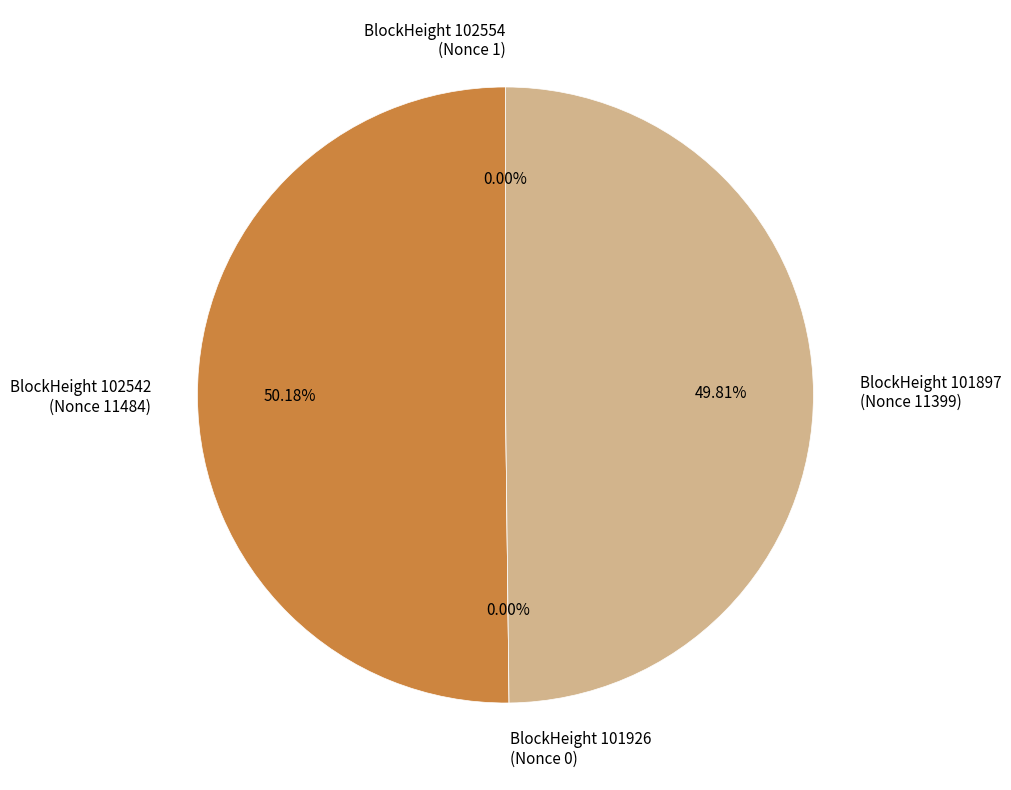

To the nearest percent, what is the combined percentage of 102542 and 101897?

100%